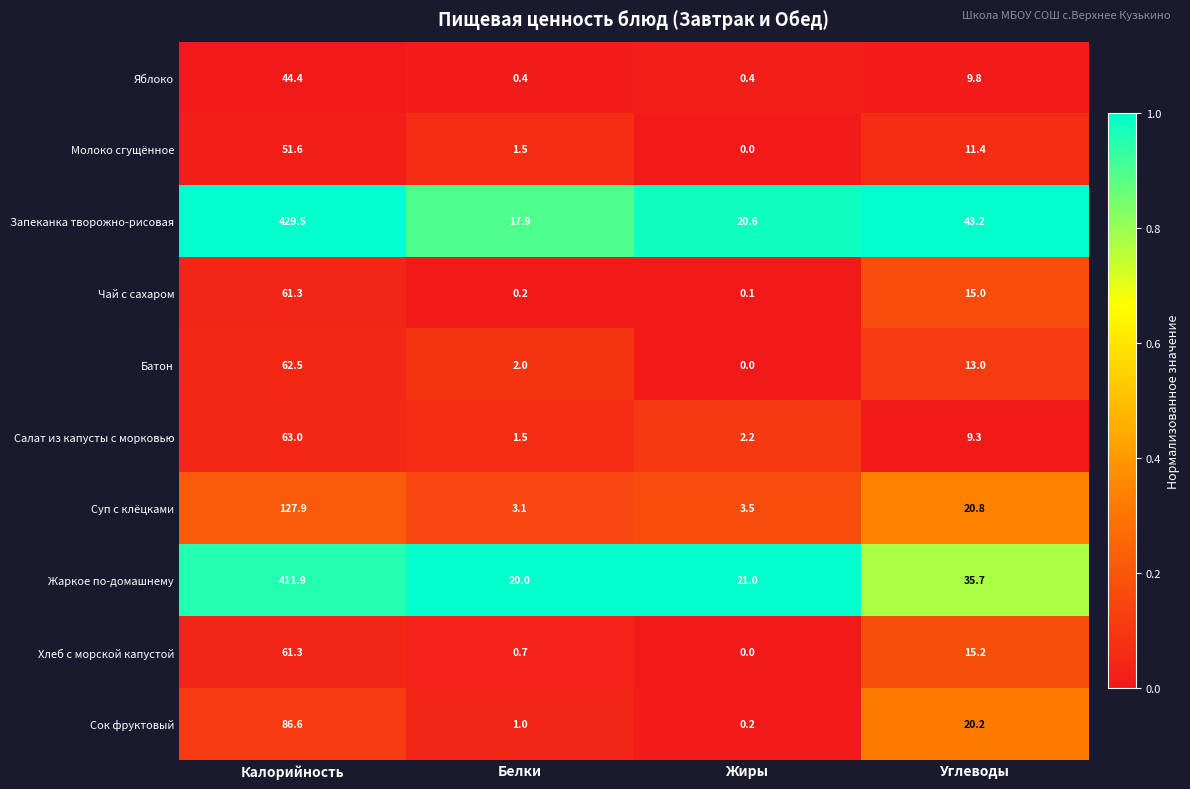

Is it true that Салат из капусты с морковью equals 2.2 at Жиры?

True